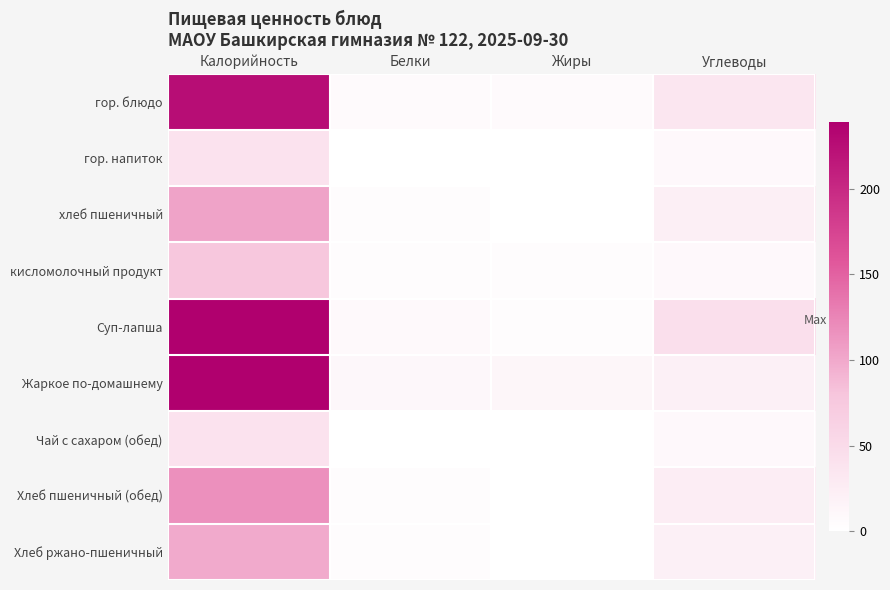

What is the maximum value shown in the chart?

238.7